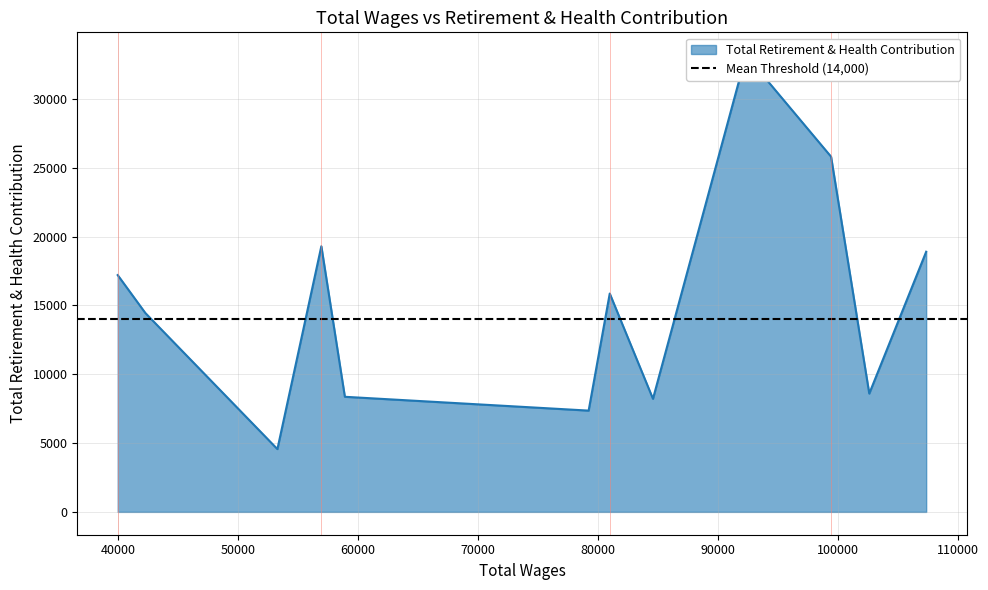

True or false: the data shows 4491 at 58914.

False